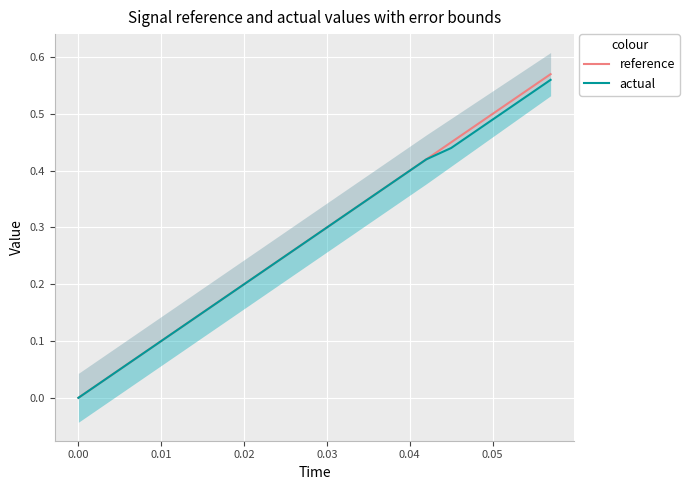

True or false: actual and reference cross at least once.

False